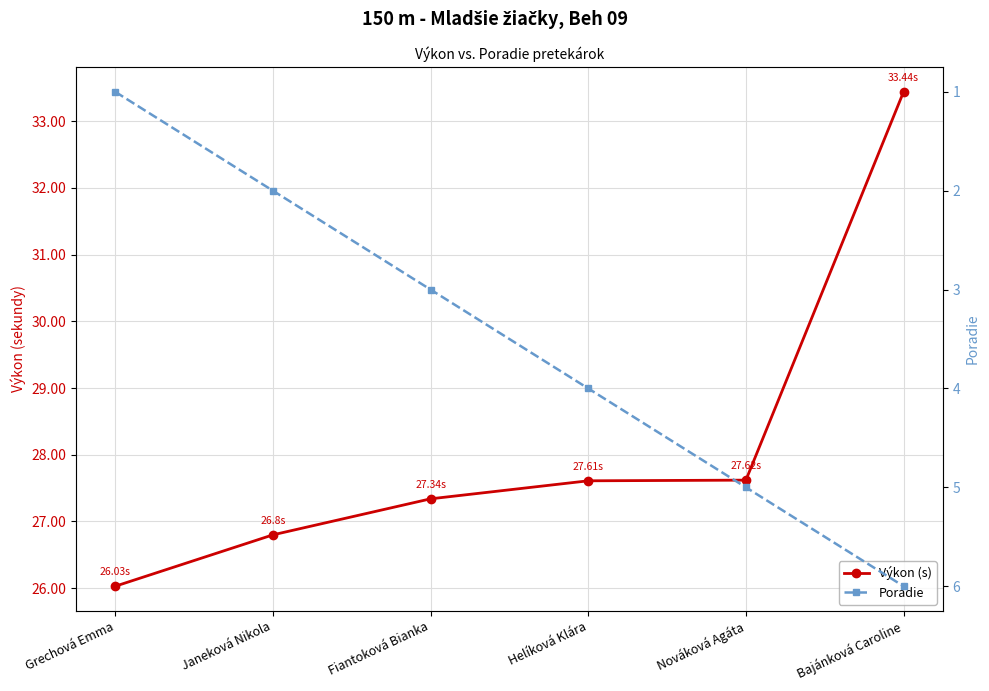

Rank the series by their maximum value, from lowest to highest.

Poradie, Výkon (s)